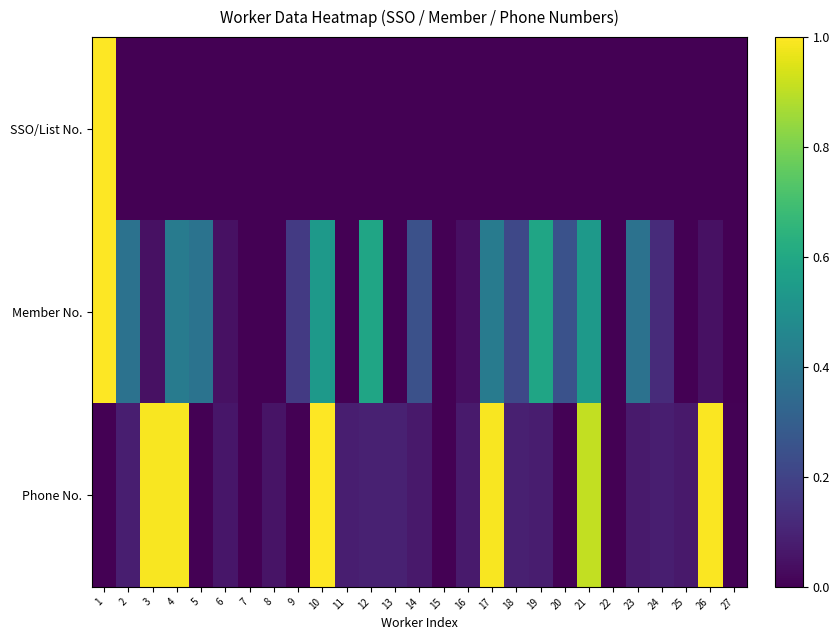

Which series has the largest total across all categories?

Phone No.